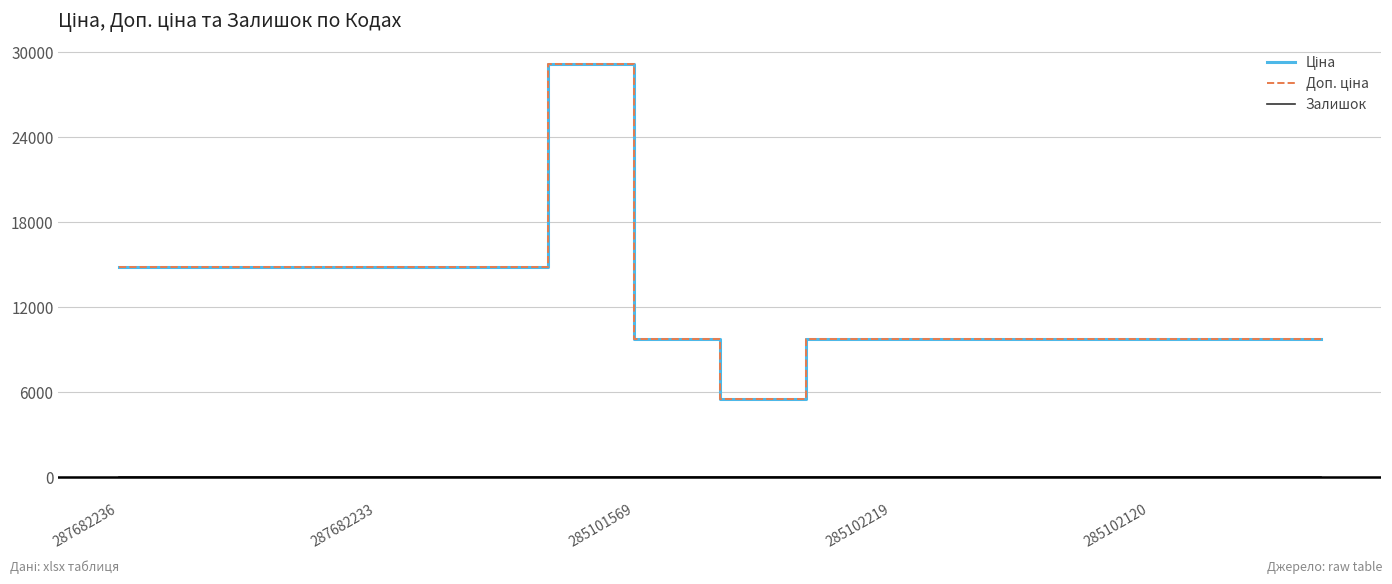

Which label corresponds to the smallest value in the chart?

287682236